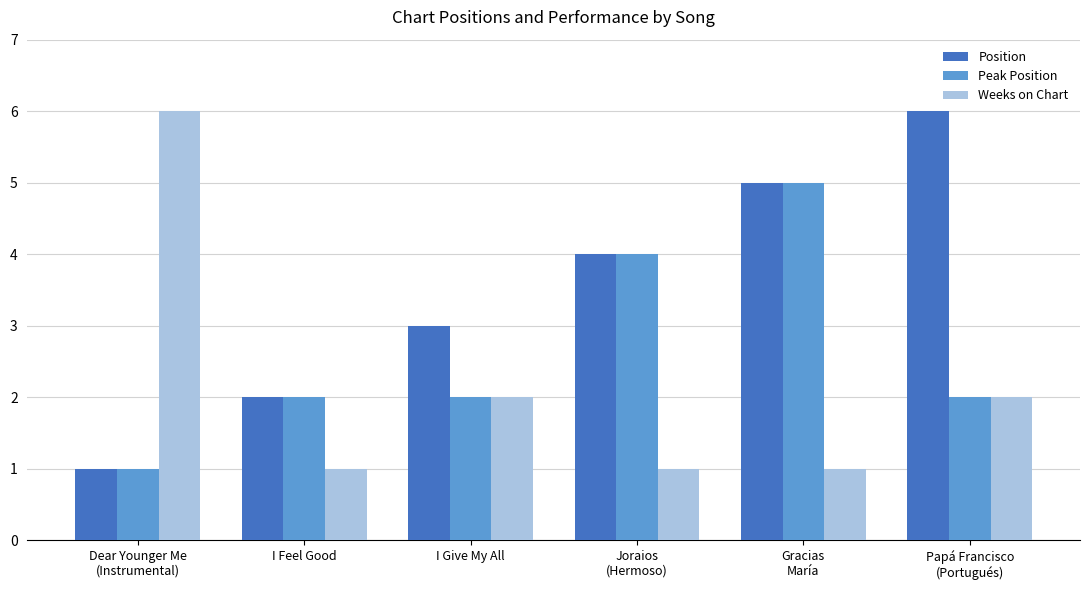

What is the label of the 1st bar from the right?

Papá Francisco
(Portugués)